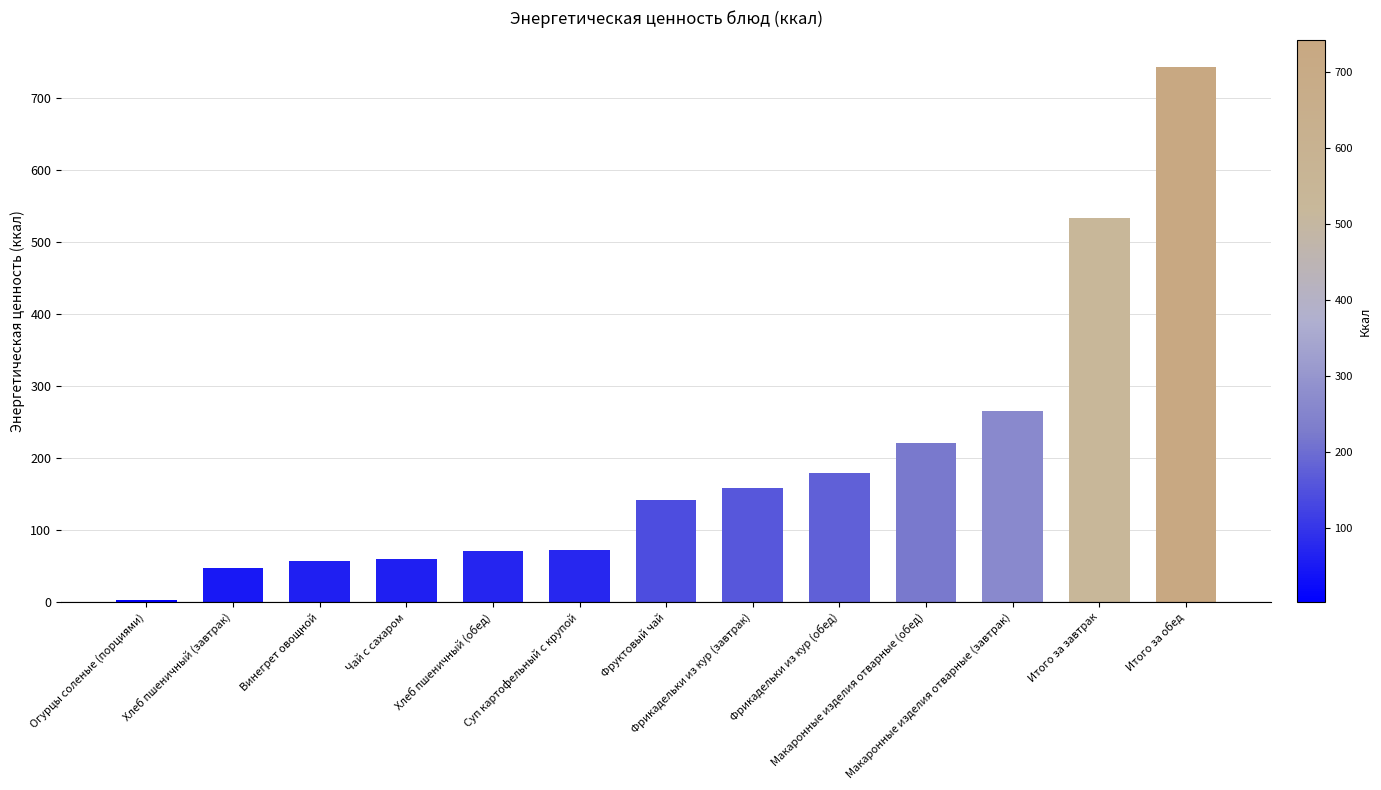

What is the label of the 5th bar from the left?

Хлеб пшеничный (обед)